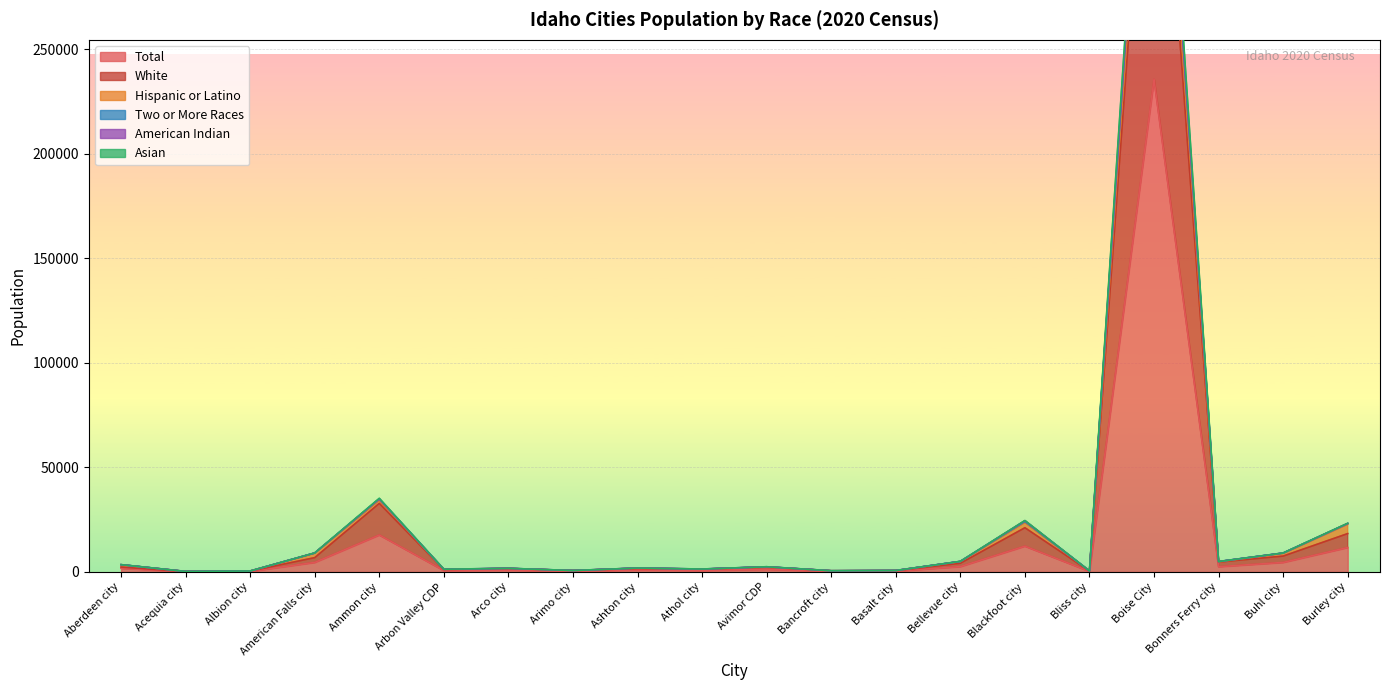

At which category does White reach its first local peak?

Ammon city